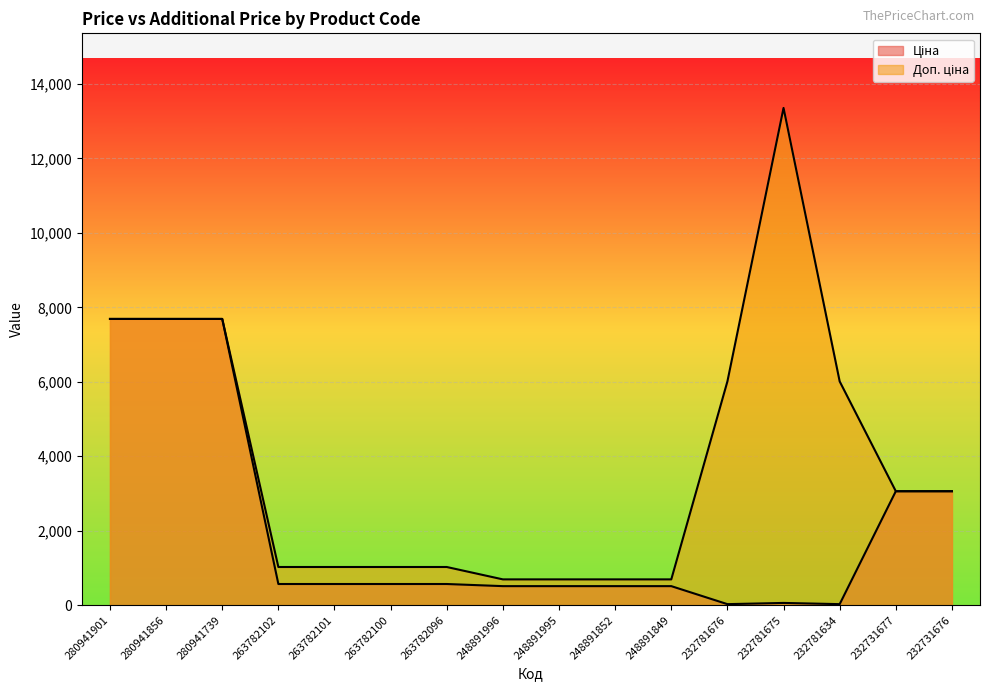

What is the maximum value shown in the chart?

13356.0